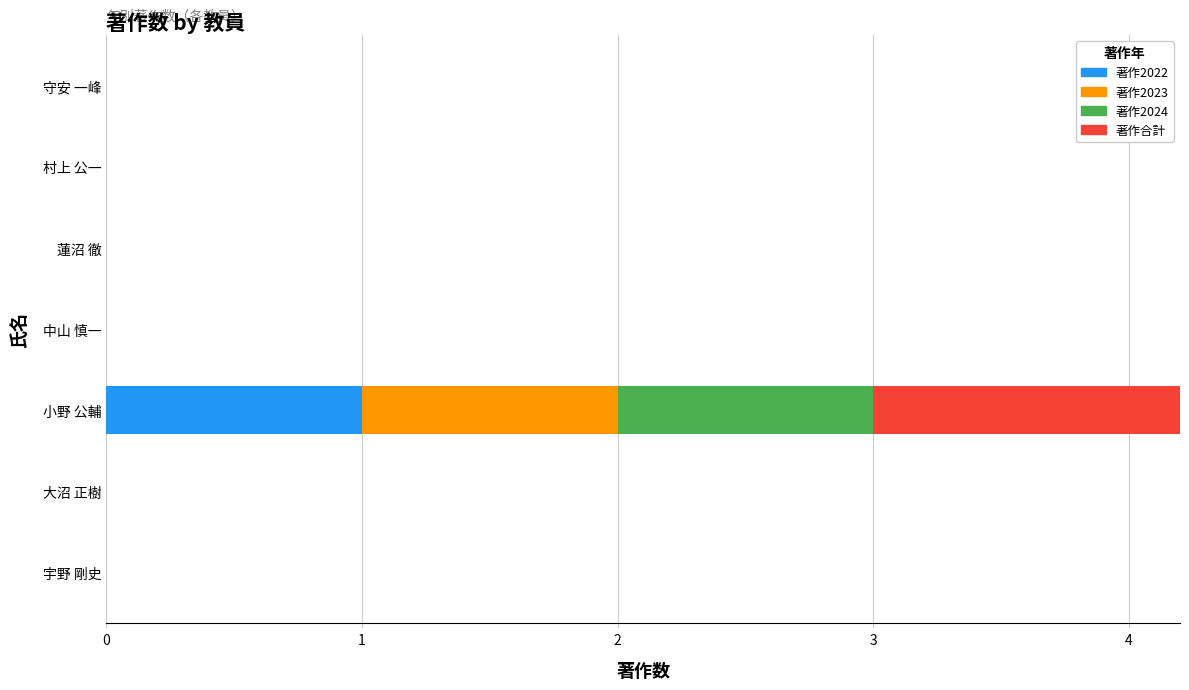

Reading left to right, what are all the values shown in this chart?

著作2022: 0	0	1	0	0	0	0
著作2023: 0	0	1	0	0	0	0
著作2024: 0	0	1	0	0	0	0
著作合計: 0	0	3	0	0	0	0